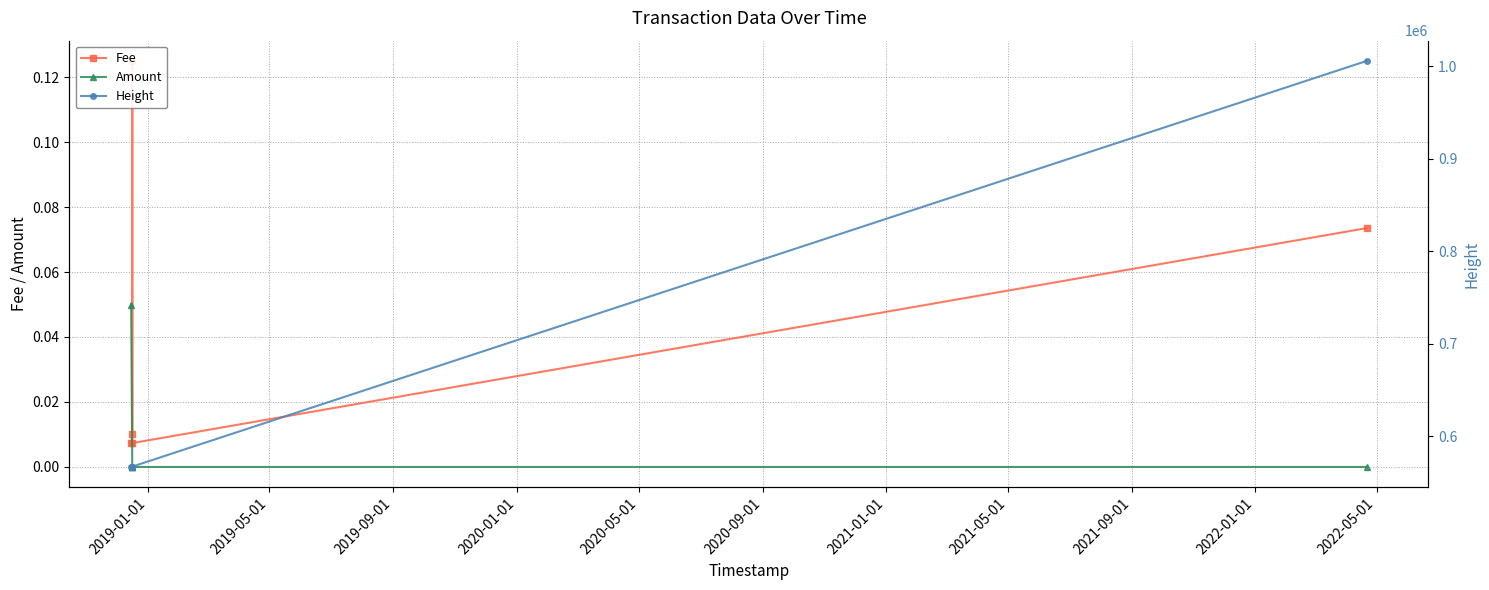

Reading left to right, extract all data points from this chart.

Fee: 0.0	0.0	0.1	0.0	0.1
Amount: 0.1	0.0	0.0	0.0	0.0
Height: 567047.0	567431.0	567432.0	567451.0	1005560.0